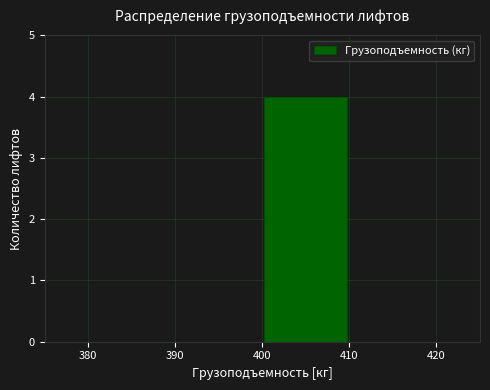

Reading left to right, transcribe this chart: for each bar, give the range it covers on the x-axis and its height. The values are not printed on the chart, so give them approximately, as read against the axis.

380 to 390: 0
390 to 400: 0
400 to 410: 4
410 to 420: 0